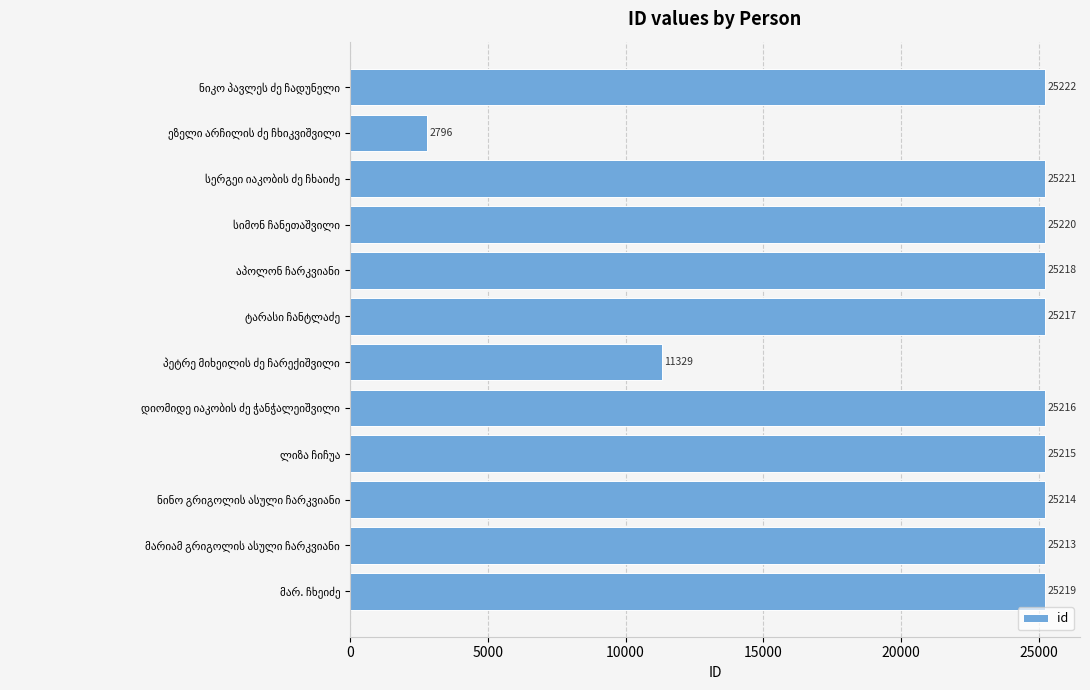

What is the minimum value shown in the chart?

2796